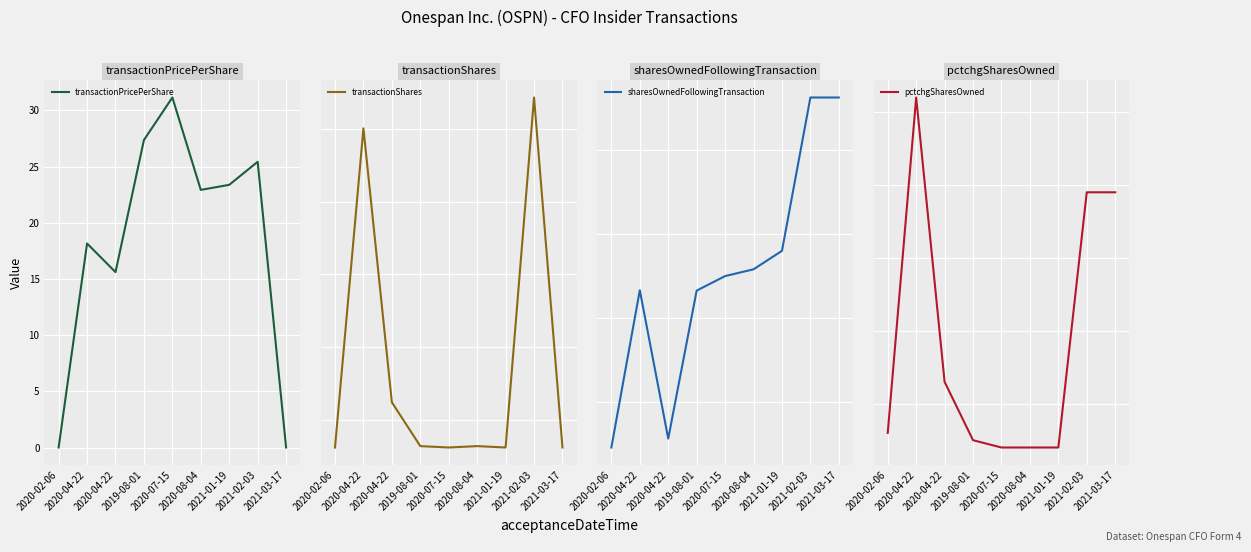

Which category has the lowest value across all series?

2020-02-06